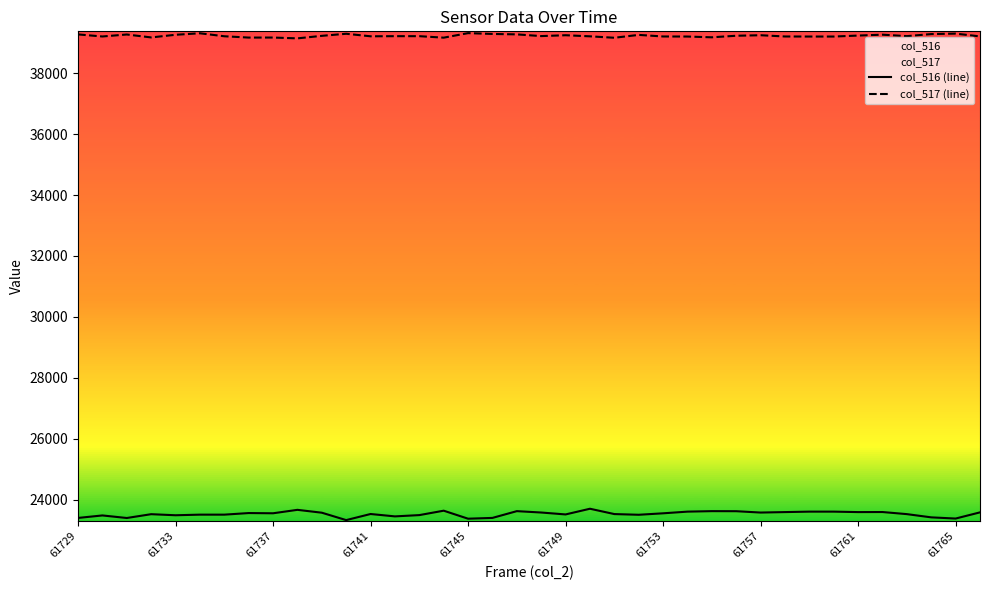

True or false: col_516 (line) and col_517 (line) intersect in this chart.

False